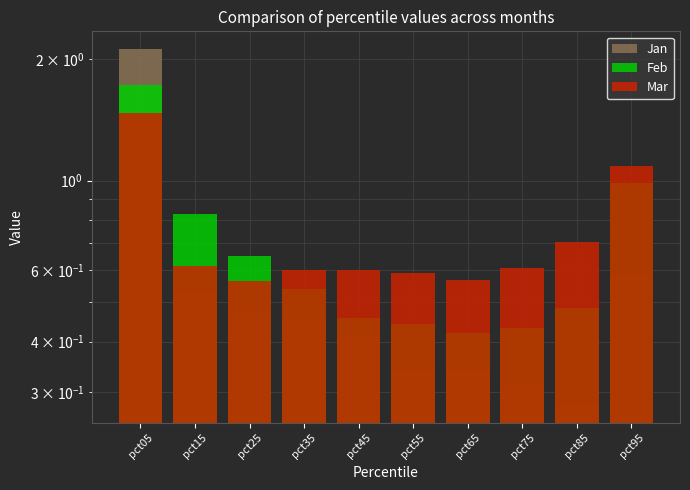

What is the difference between the highest and lowest values at pct85?

0.4